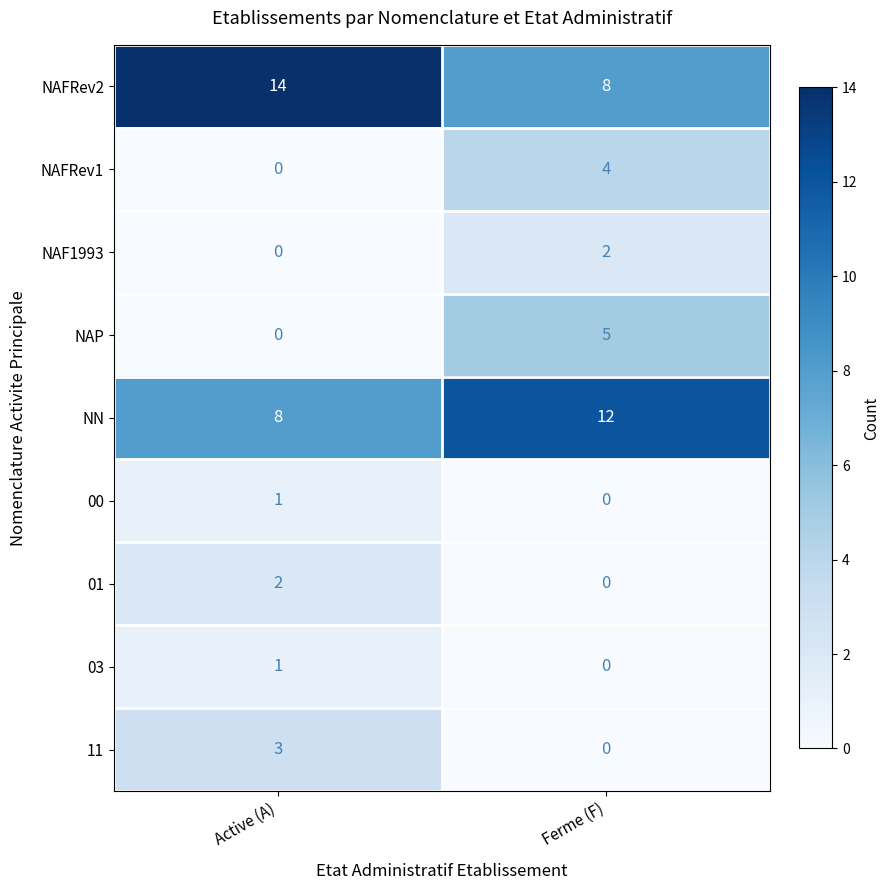

What is the difference between the 11 values at Ferme (F) and Active (A)?

3